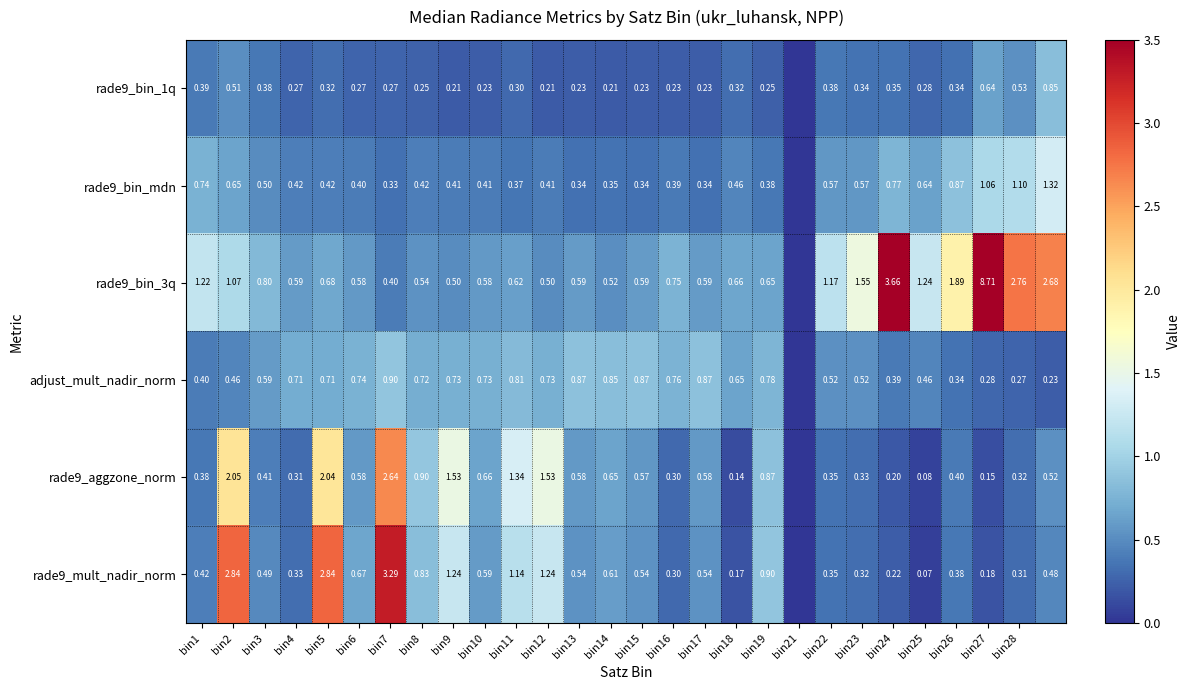

Is the value of rade9_bin_mdn at bin17 greater than the value of rade9_bin_3q at bin5?

No